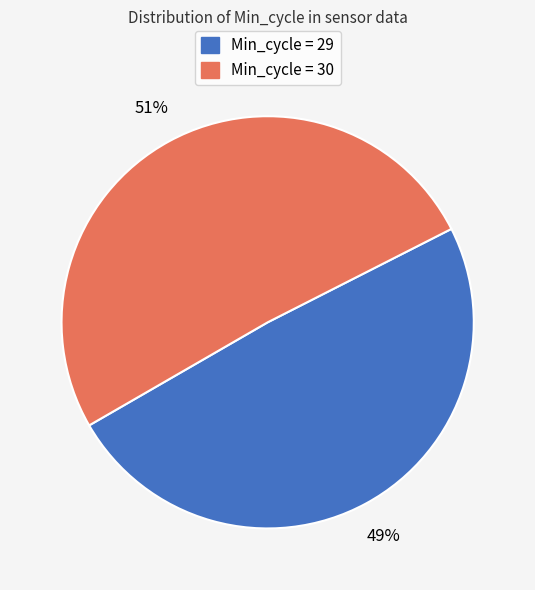

Count the number of slices in the pie.

2